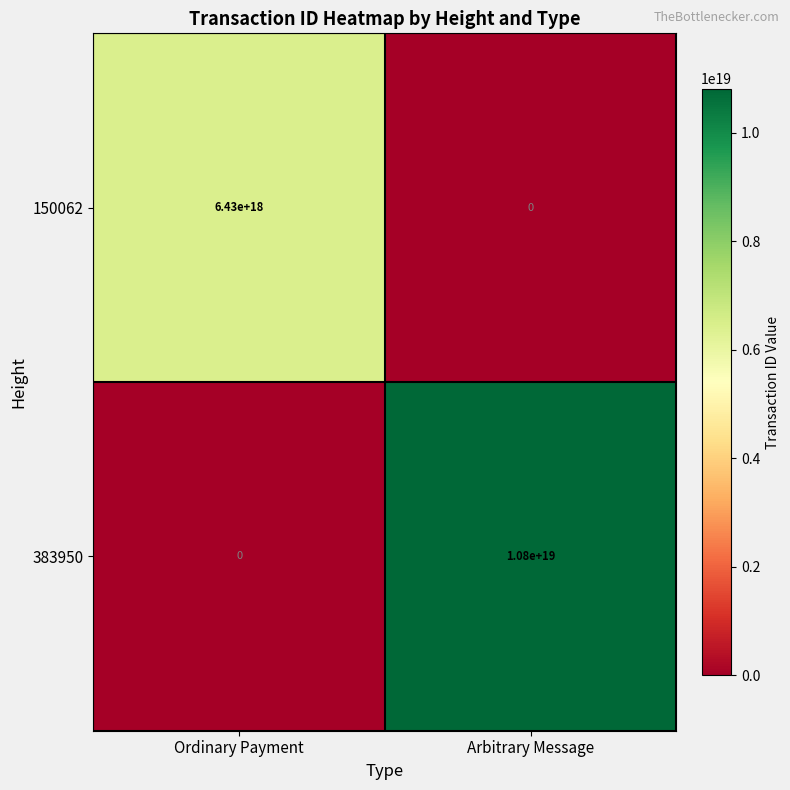

At which category is the sum across all series the highest?

Arbitrary Message